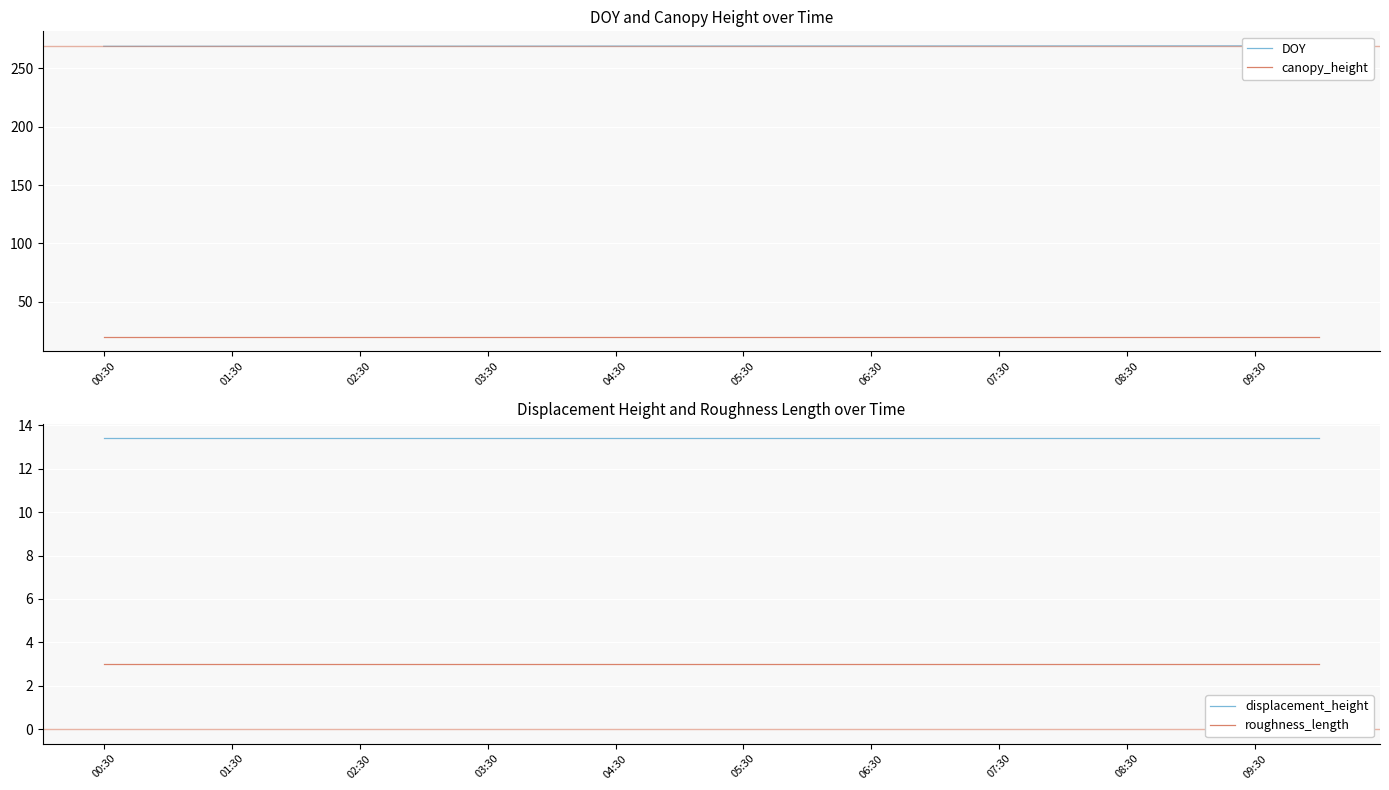

Is it true that roughness_length equals 2.0 at 01:30?

False